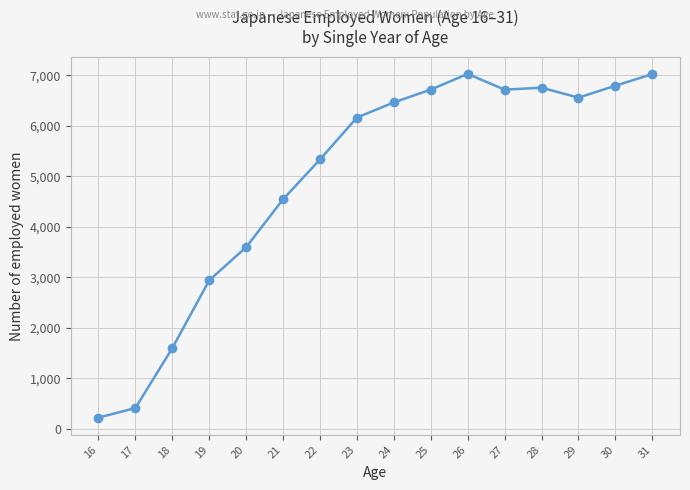

What is the minimum value shown in the chart?

225